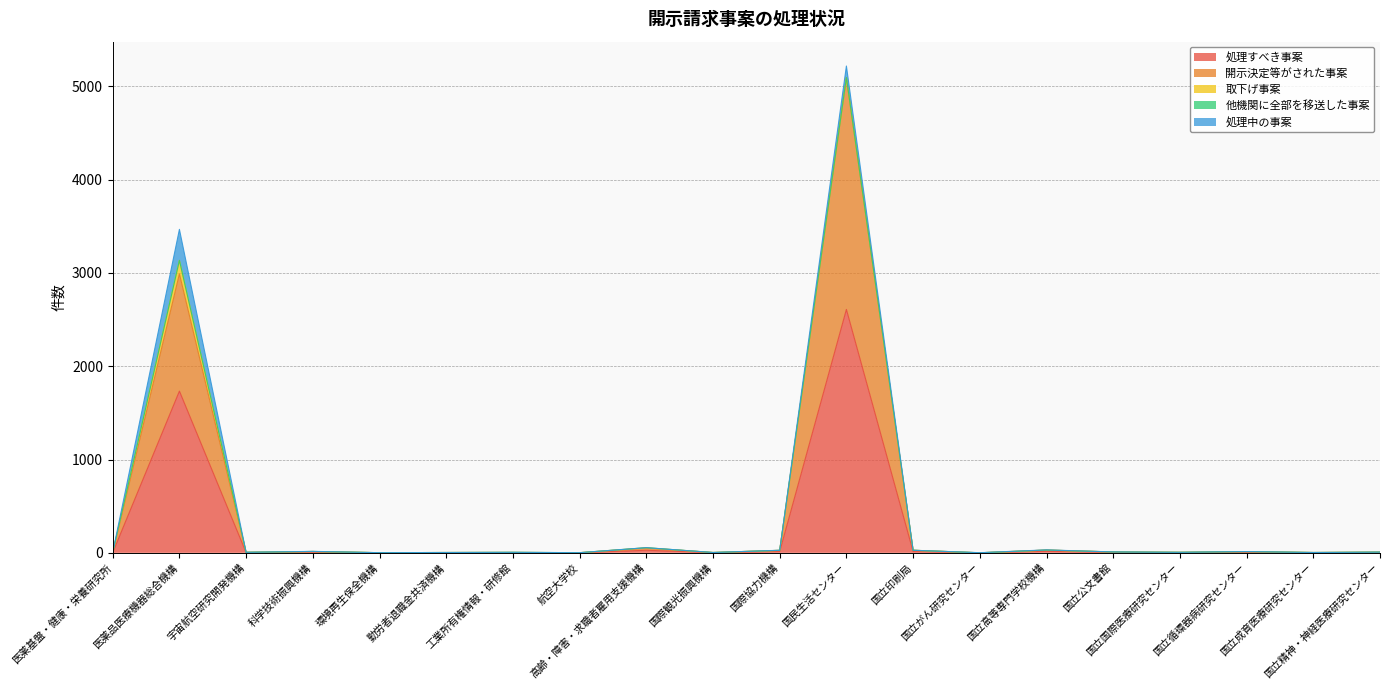

What position from the left is 国立精神・神経医療研究センター?

20